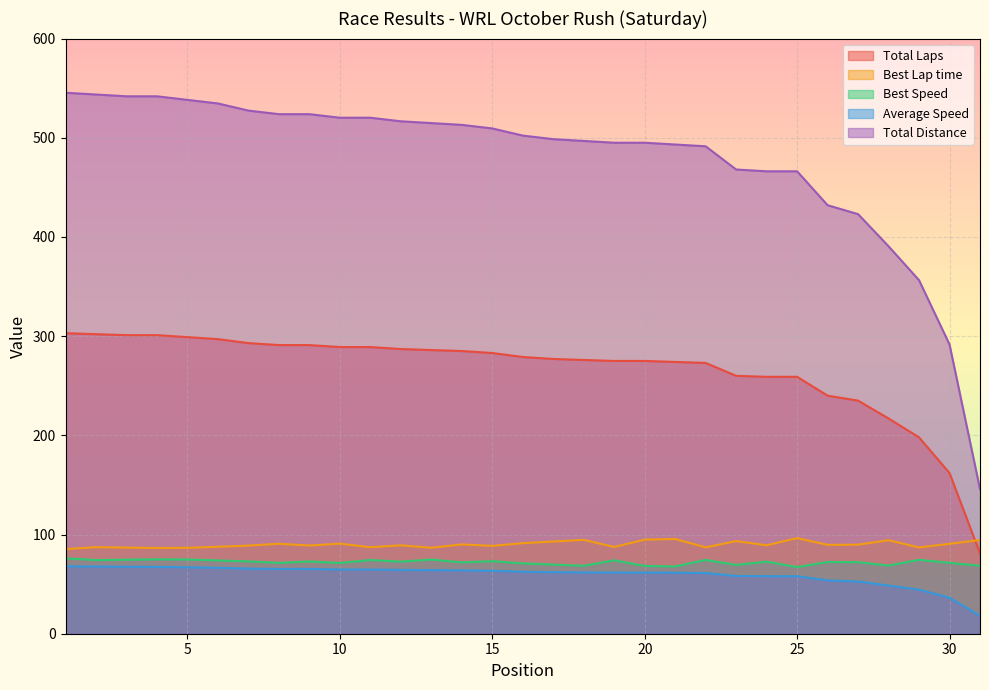

What is the spread (max minus min) of values at 4?

474.4